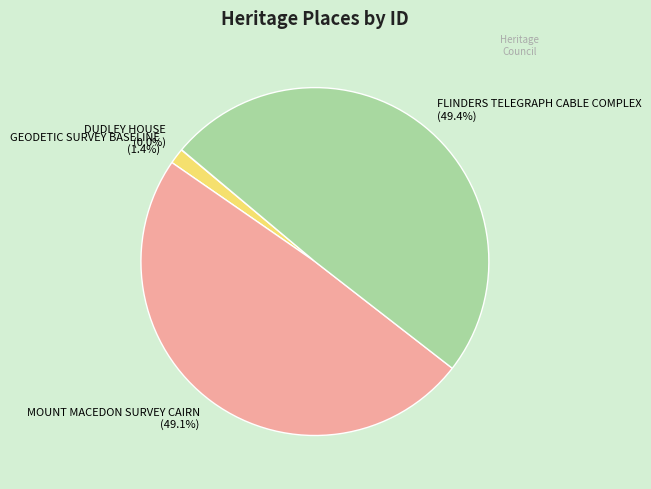

To the nearest percent, what portion does MOUNT MACEDON SURVEY CAIRN represent?

49%